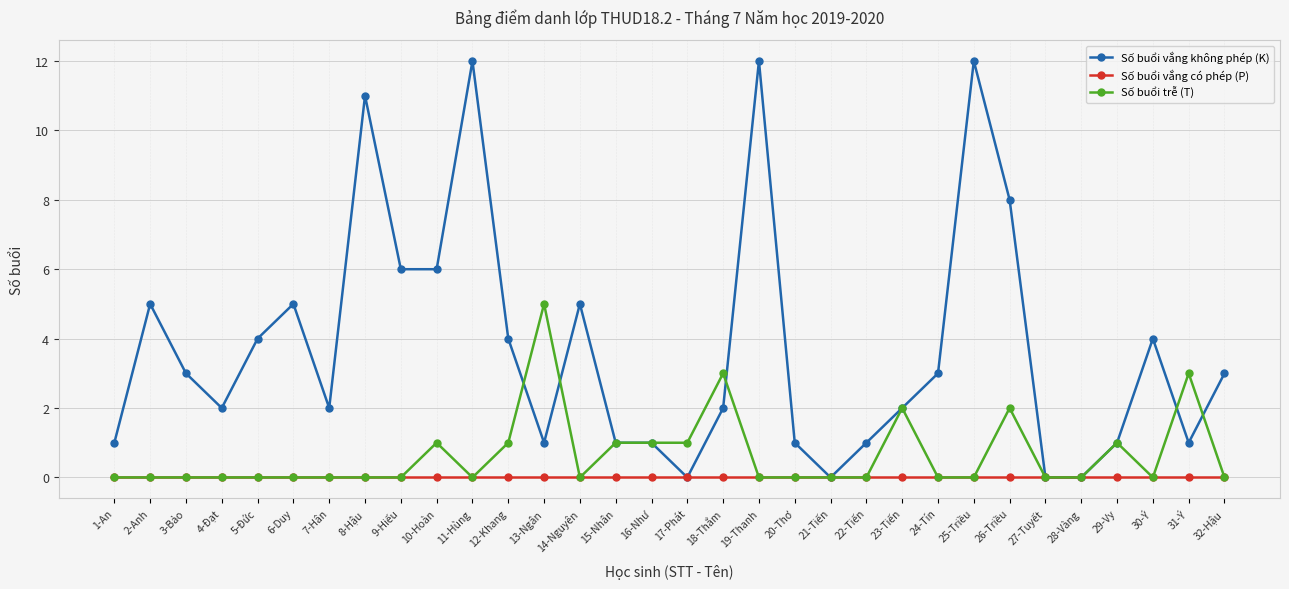

Is the value of Số buổi vắng không phép (K) at 16-Như greater than the value of Số buổi vắng có phép (P) at 23-Tiến?

Yes